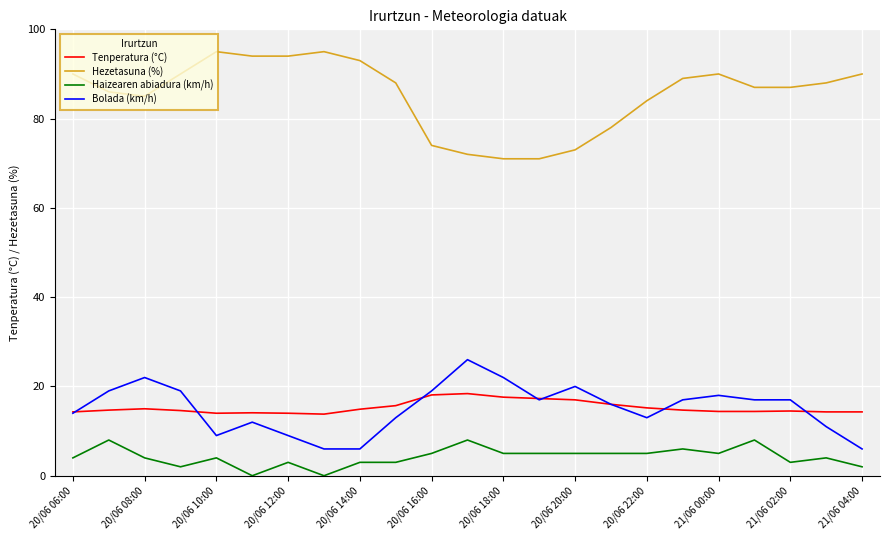

True or false: Haizearen abiadura (km/h) and Hezetasuna (%) cross at least once.

False